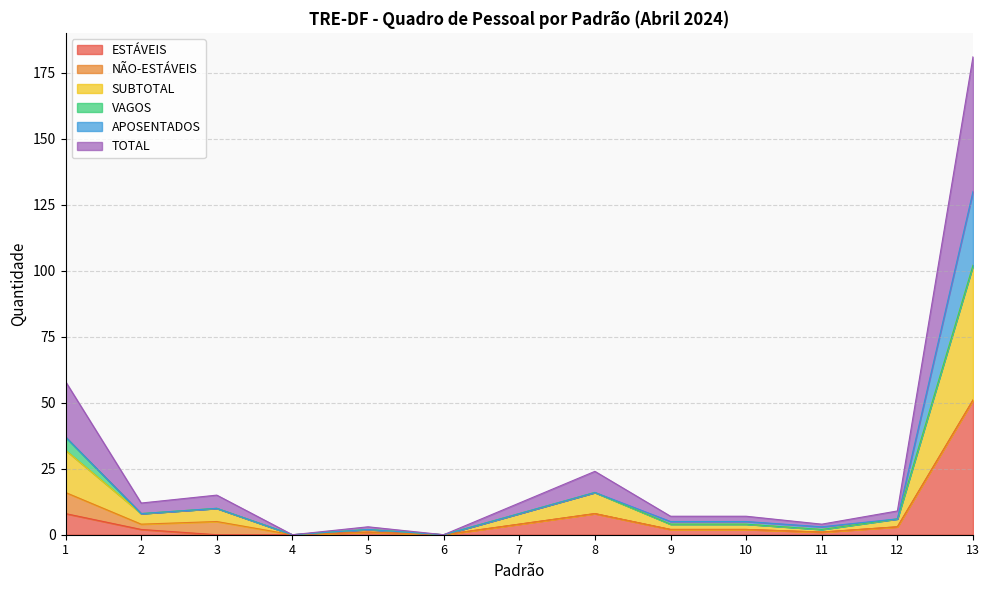

List the labels in order of TOTAL value, smallest first.

4, 6, 5, 11, 9, 10, 12, 2, 7, 3, 8, 1, 13